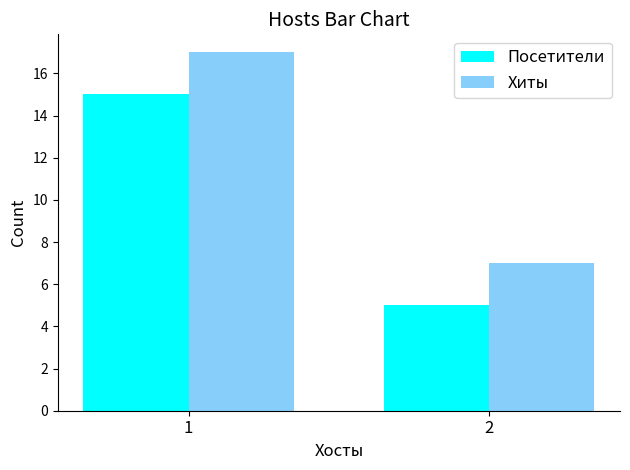

Read the Посетители value at 1, to the nearest 10.

20